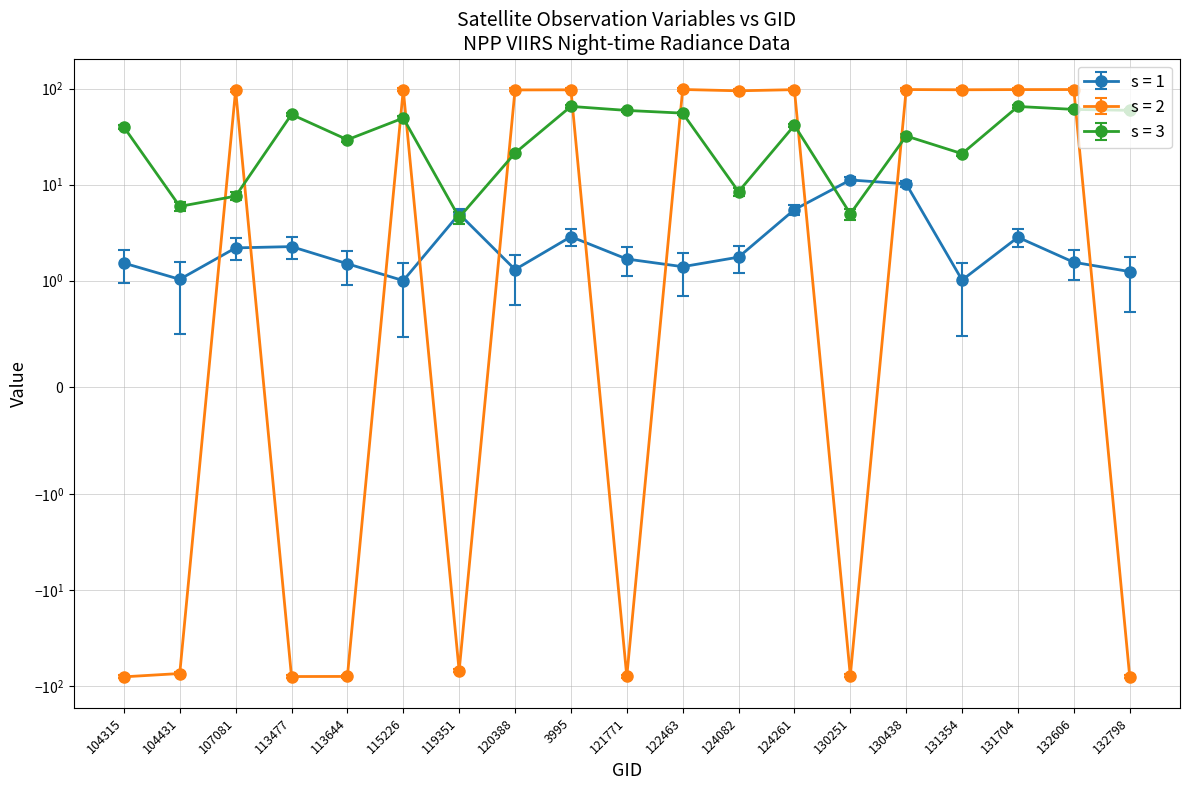

Which label corresponds to the largest value in the chart?

122463